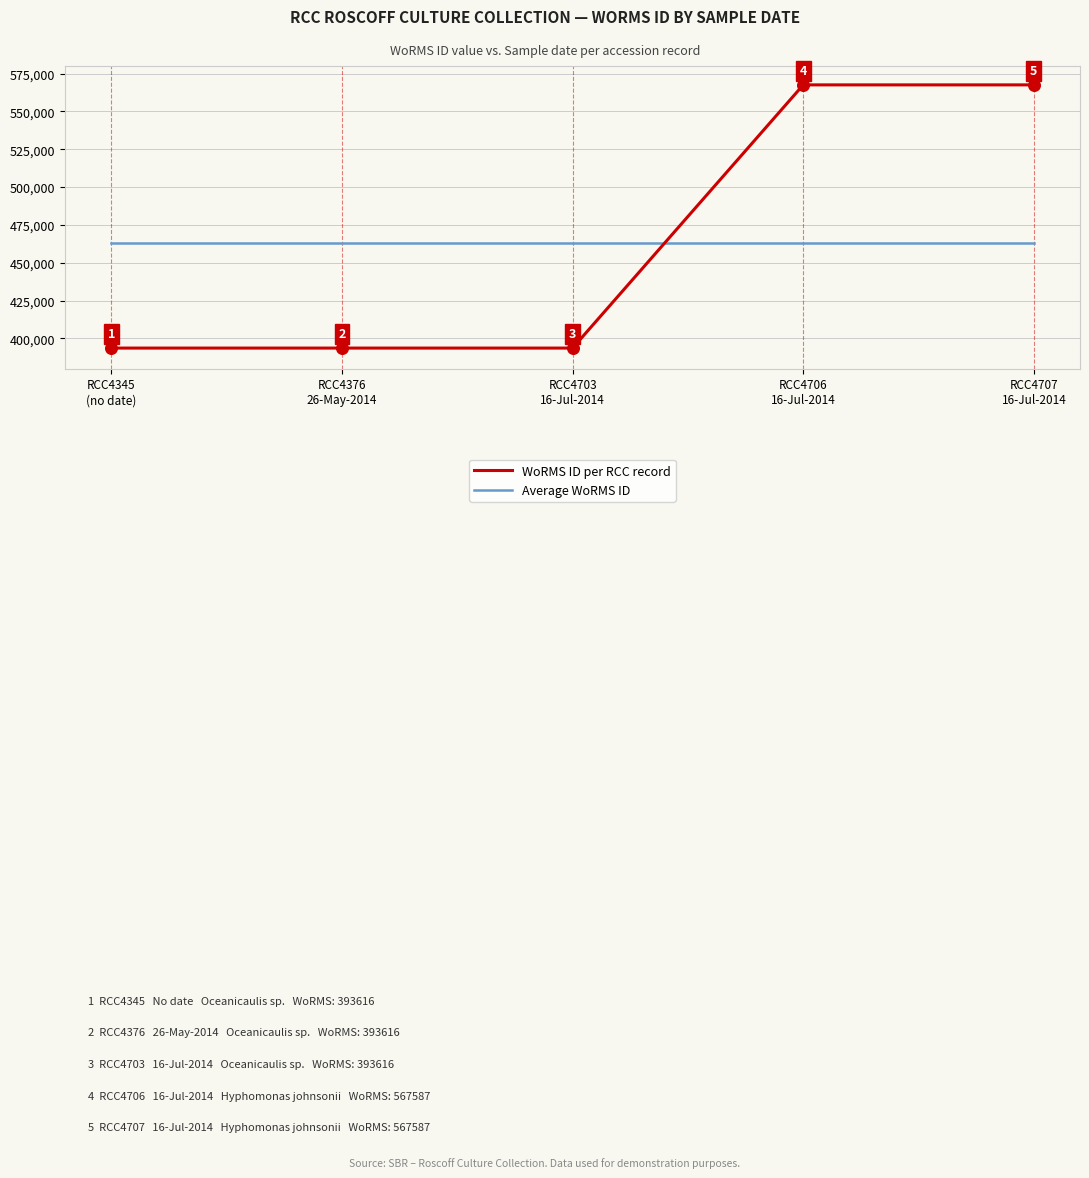

What are all the series names shown in the legend?

WoRMS ID per RCC record, Average WoRMS ID